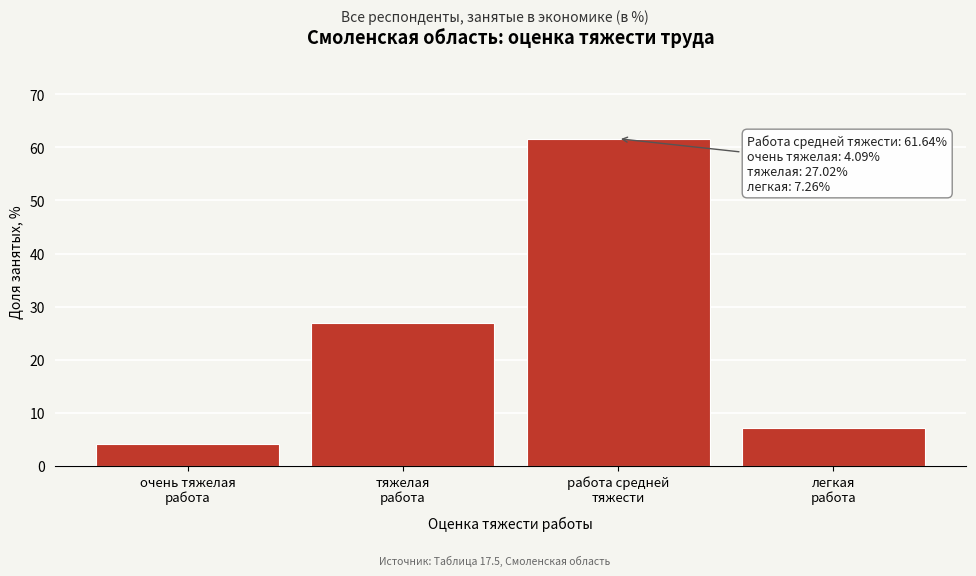

Reading left to right, transcribe all the data shown in this chart.

4.1	27.0	61.6	7.3